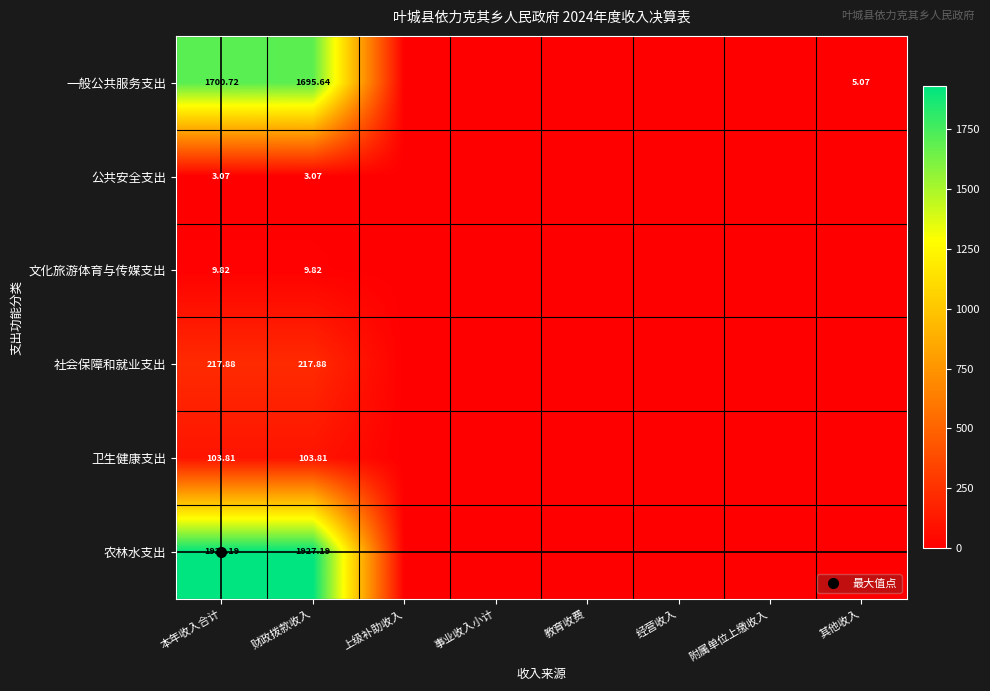

How many positive values does the 一般公共服务支出 series have?

3